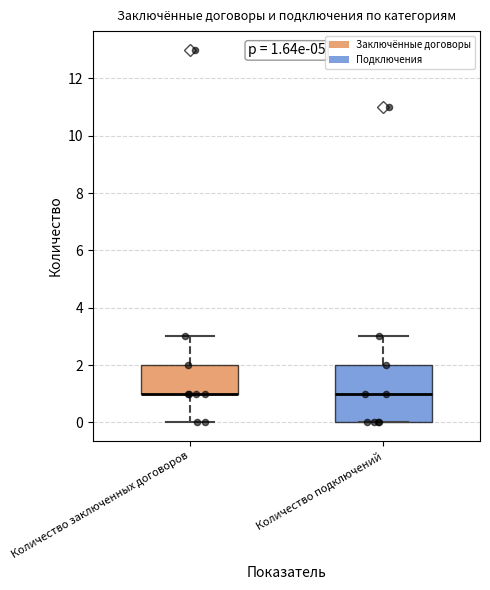

Comparing the boxes themselves (not the whiskers), which one is the tallest?

Количество подключений